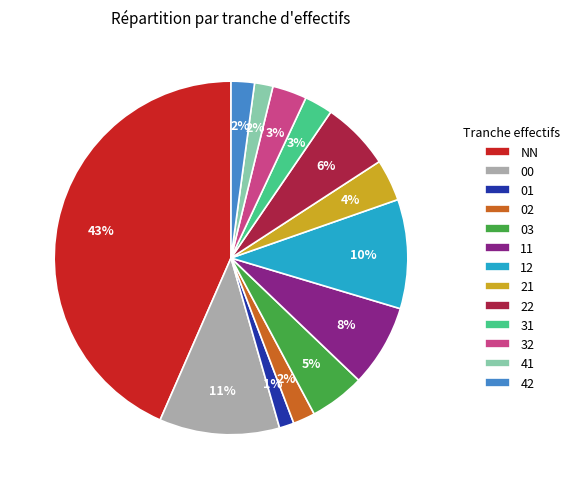

Does 11 represent more than half of the total?

No